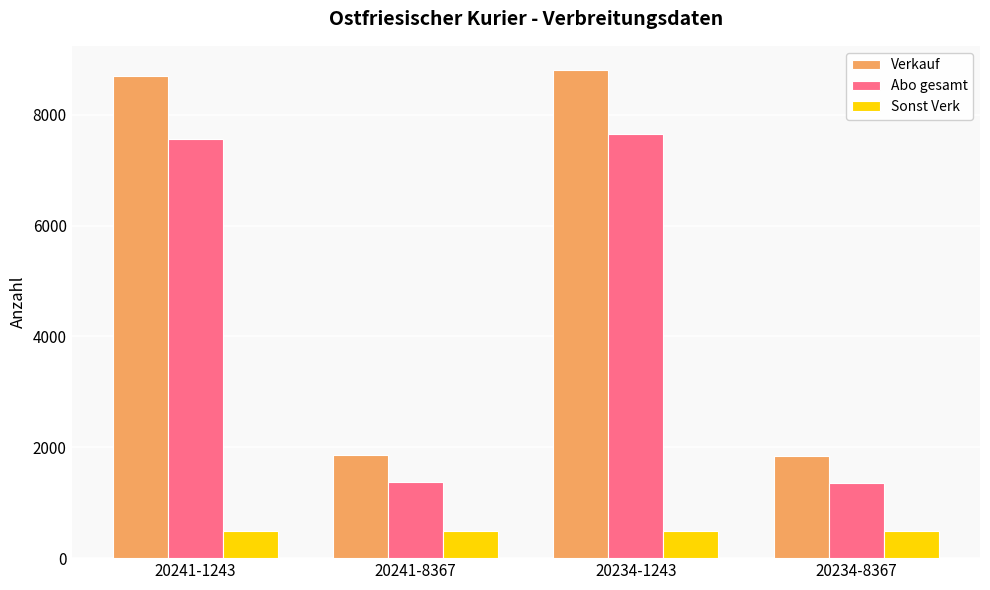

Rank the series by their maximum value, from highest to lowest.

Verkauf, Abo gesamt, Sonst Verk